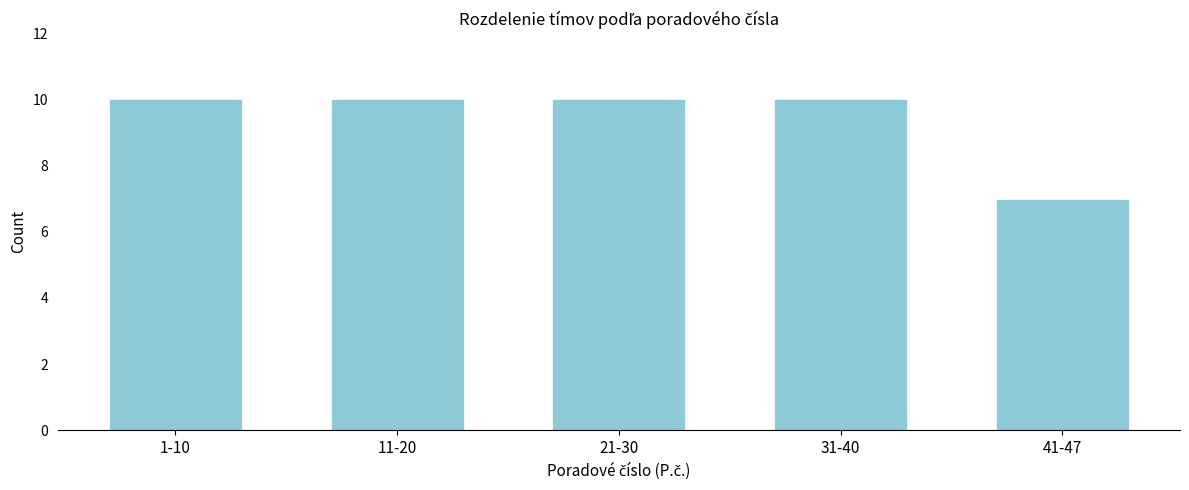

Reading right to left, list all the values displayed in this chart.

41-47=7	31-40=10	21-30=10	11-20=10	1-10=10